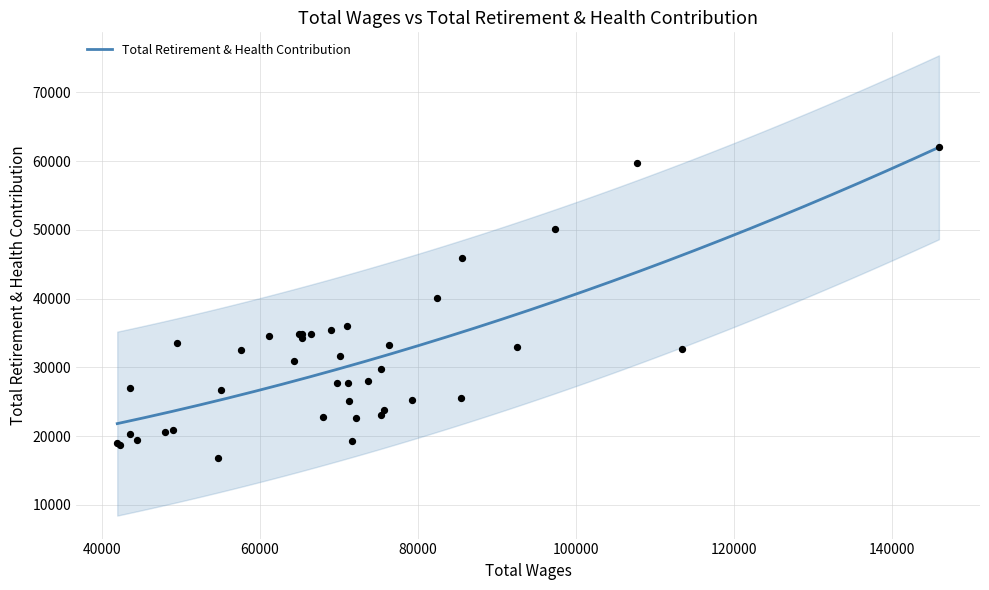

Approximately how many times larger is the value at 22 compared to 9?

0.7